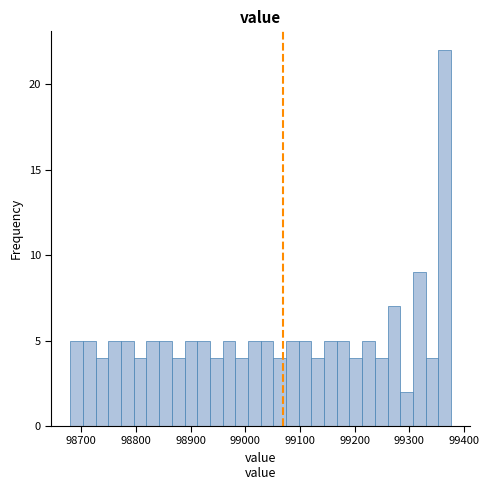

Around what value on the x-axis is the tallest bar? Give the approximate position of its centre, as read against the axis.

99360